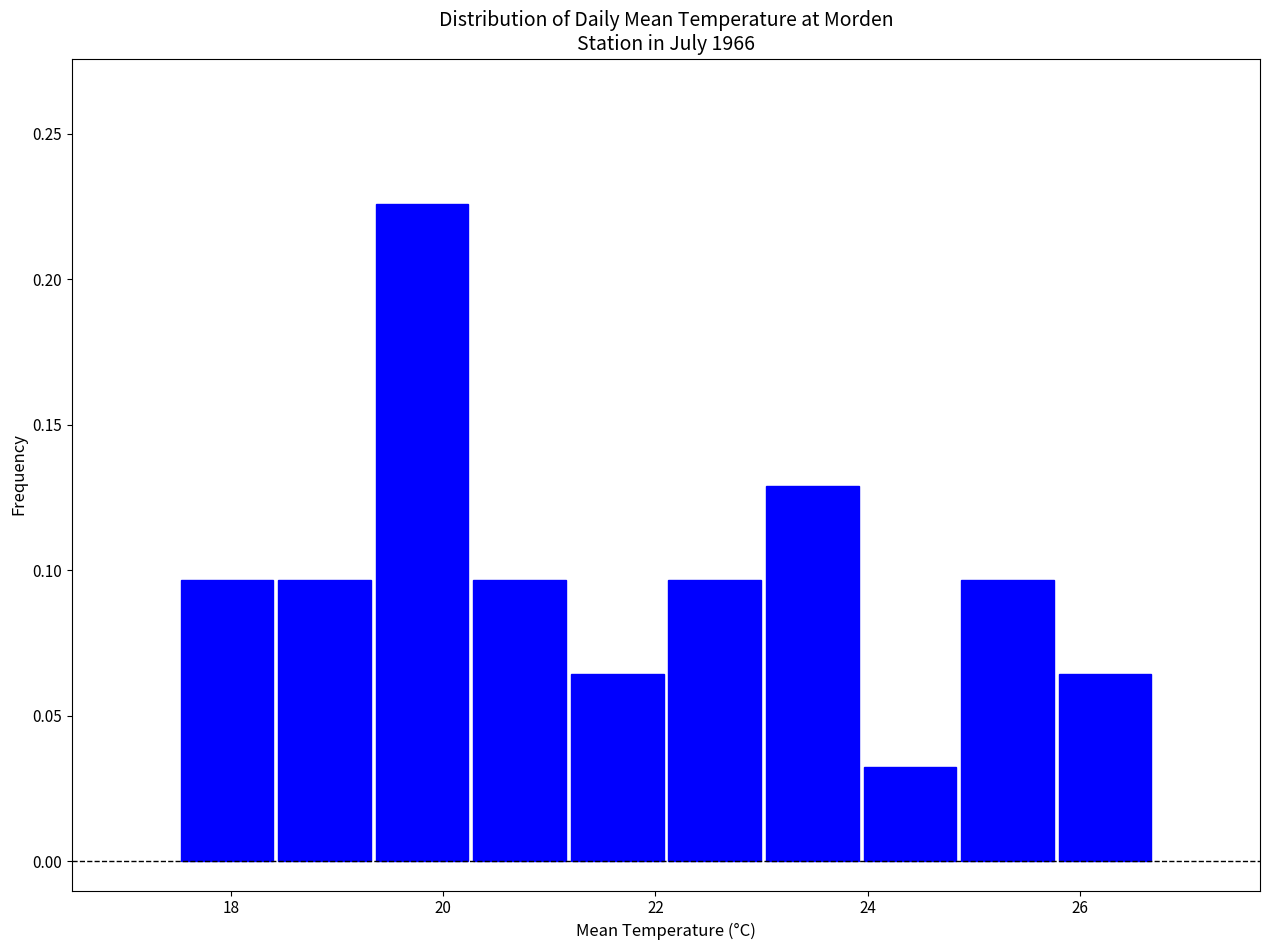

Reading left to right, transcribe this chart: for each bar, give the range it covers on the x-axis and its height. Neither the bar edges nor the heights are printed on the chart, so give them approximately, as read against the axes.

17.50 to 18.42: 0.095
18.42 to 19.34: 0.095
19.34 to 20.26: 0.225
20.26 to 21.18: 0.095
21.18 to 22.10: 0.065
22.10 to 23.02: 0.095
23.02 to 23.94: 0.130
23.94 to 24.86: 0.030
24.86 to 25.78: 0.095
25.78 to 26.70: 0.065